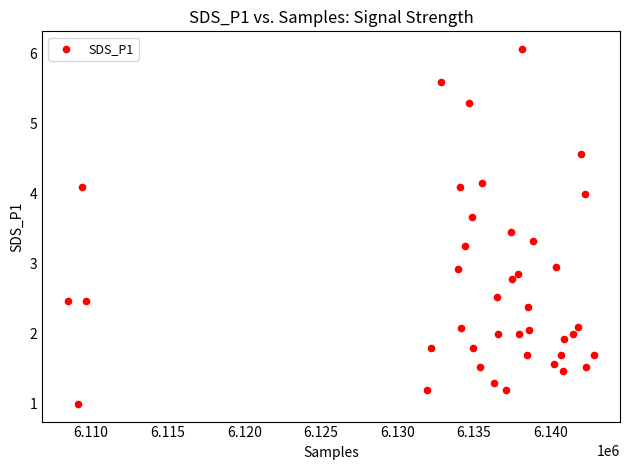

What is the range of X values (max minus min)?

34325.0